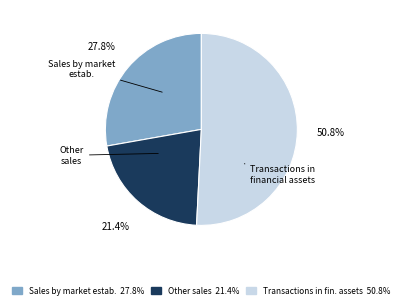

Is there a majority slice in this chart?

Yes